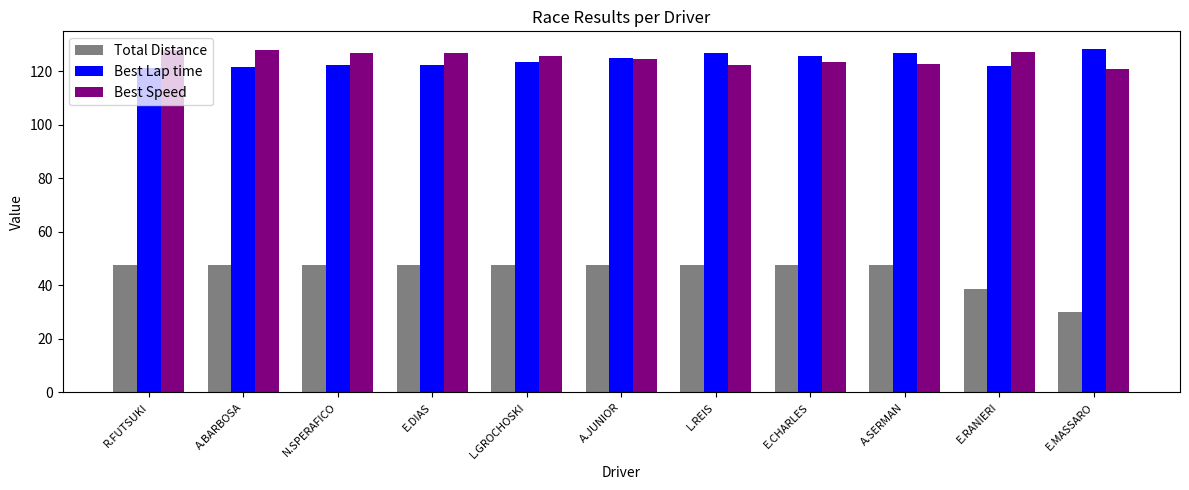

What is the smallest value displayed?

30.2